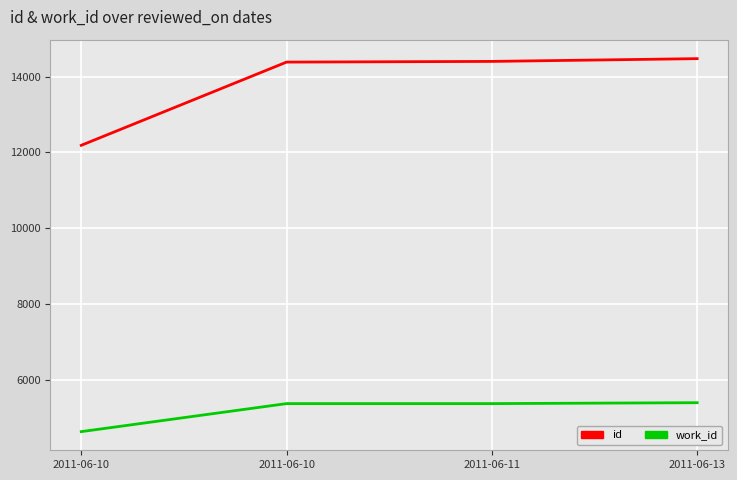

What is the total value across all series at 2011-06-11?

19770